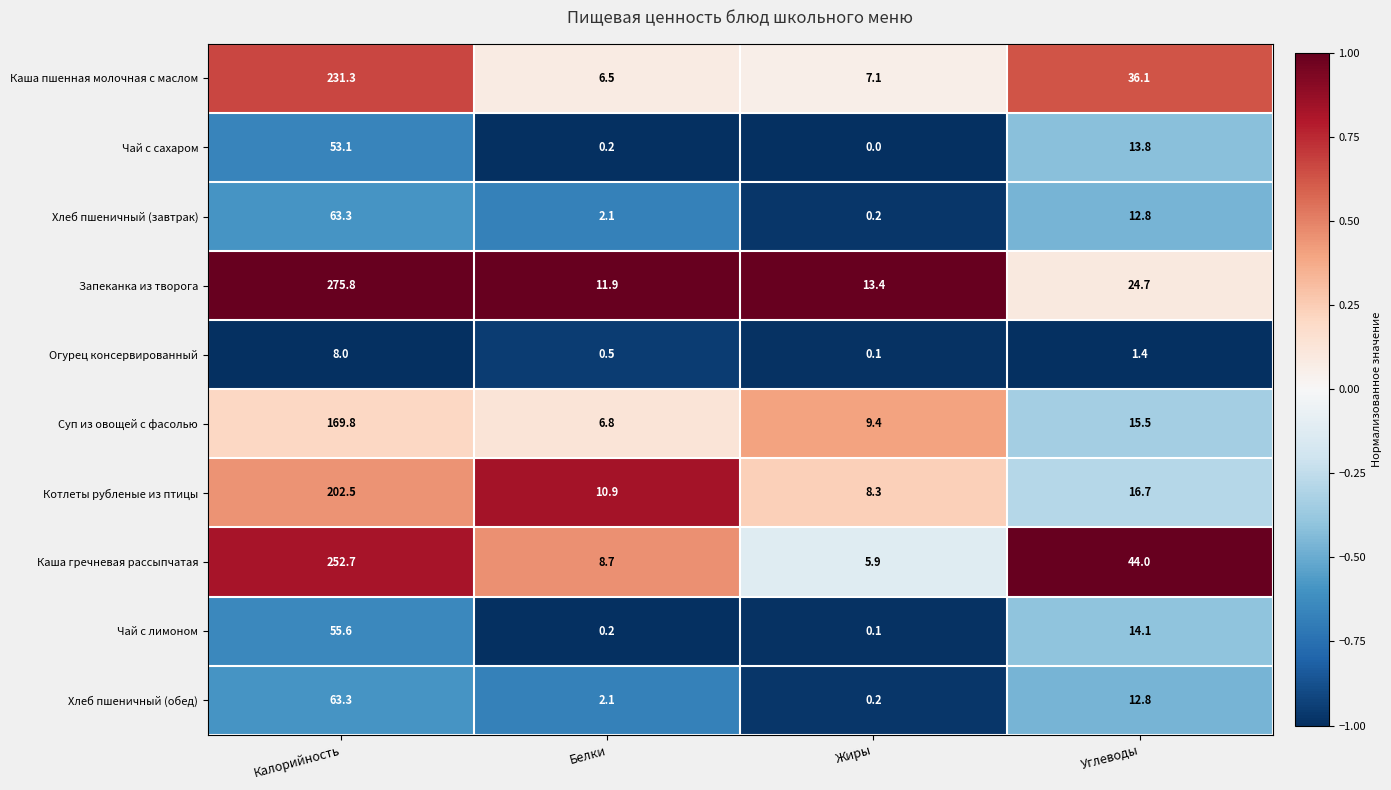

What is the maximum value for Запеканка из творога?

275.8